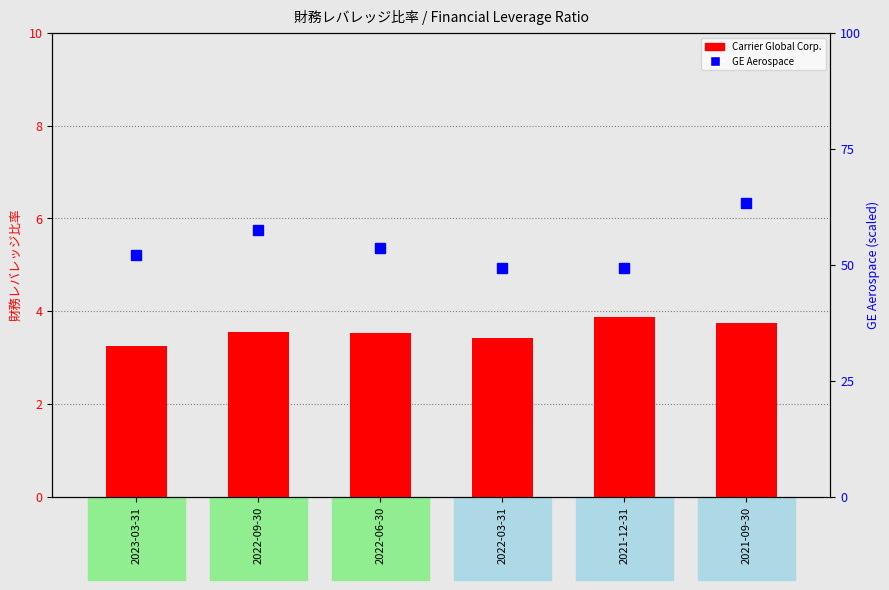

At how many categories does at least one series exceed 39?

6